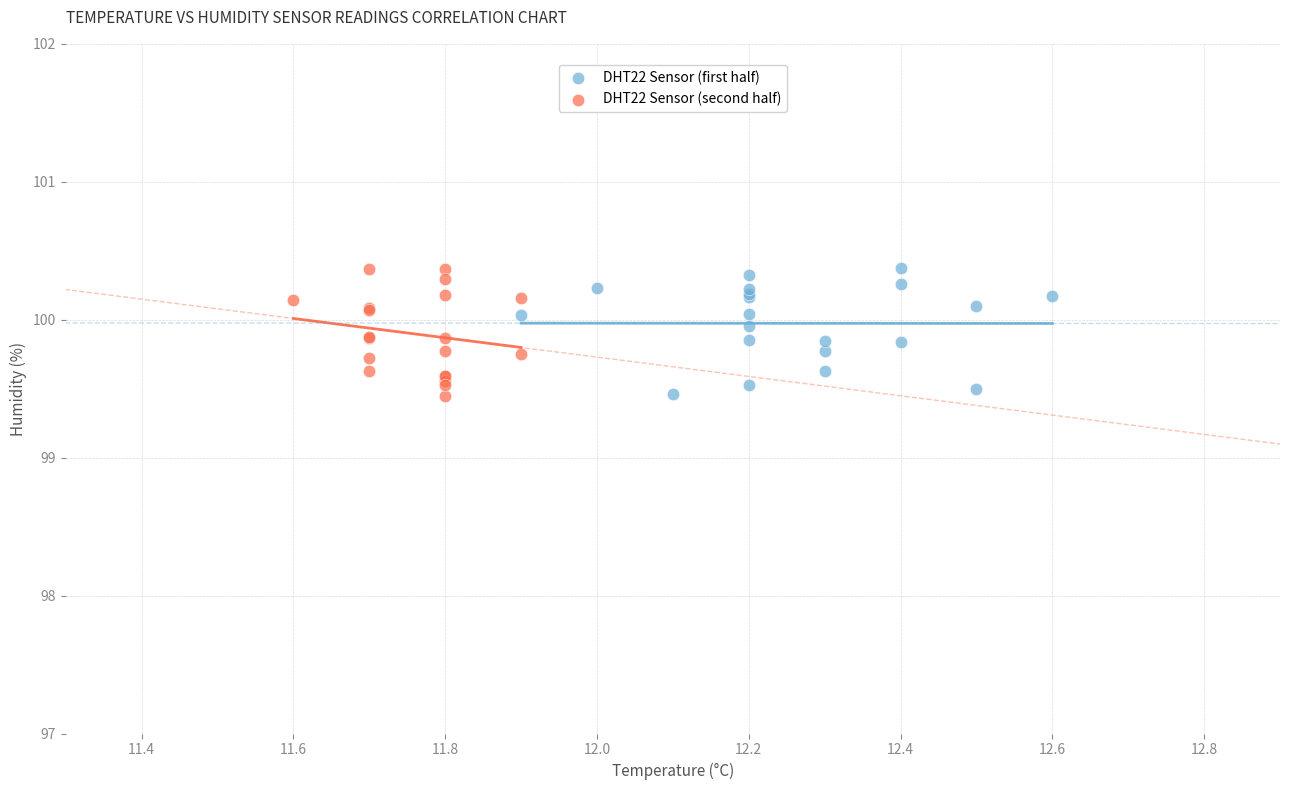

What are all the series names shown in the legend?

DHT22 Sensor (first half), DHT22 Sensor (second half)